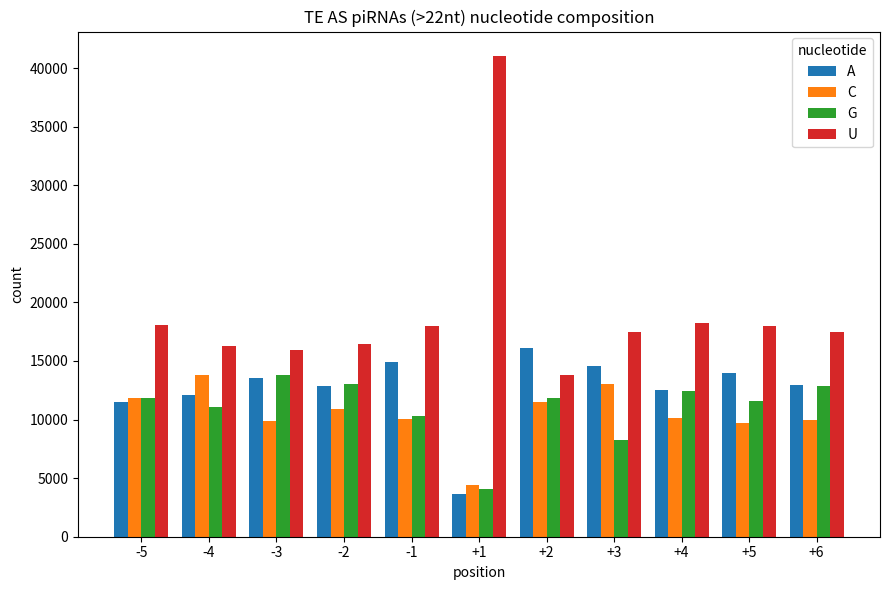

Is the value of U at -3 greater than the value of A at +3?

Yes